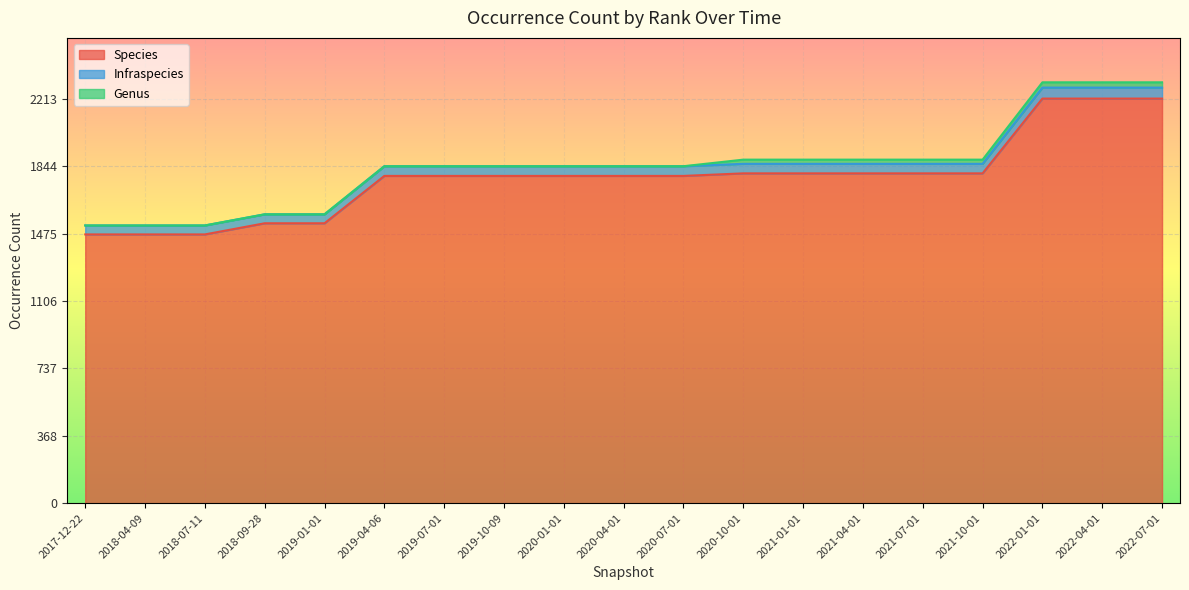

Rank the series by their maximum value, from highest to lowest.

Species, Infraspecies, Genus